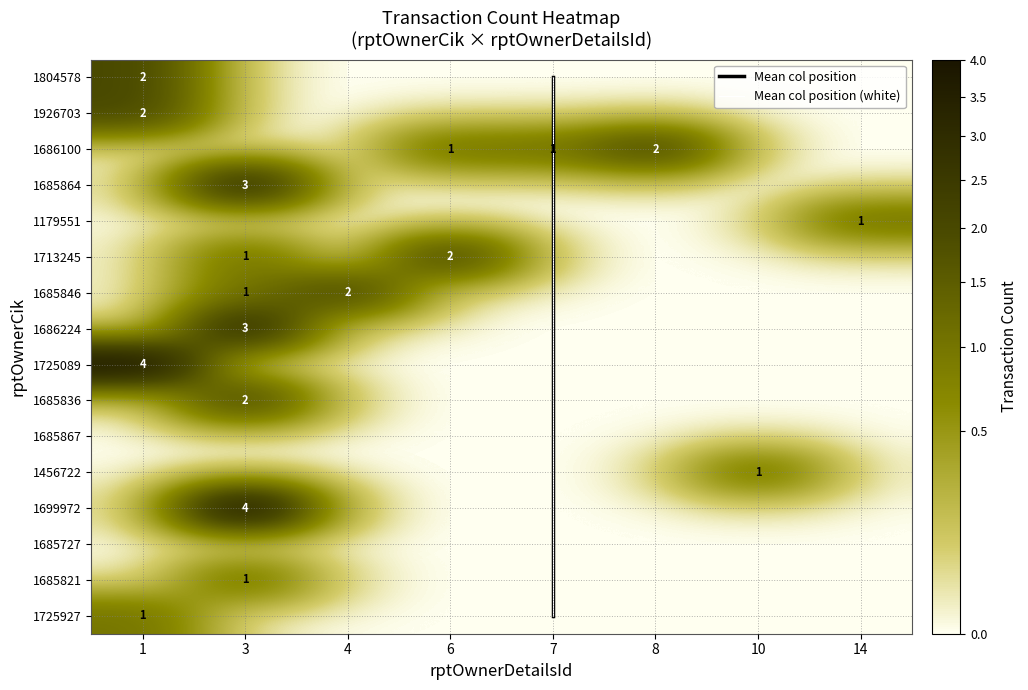

At which label does 1804578 reach its minimum?

3